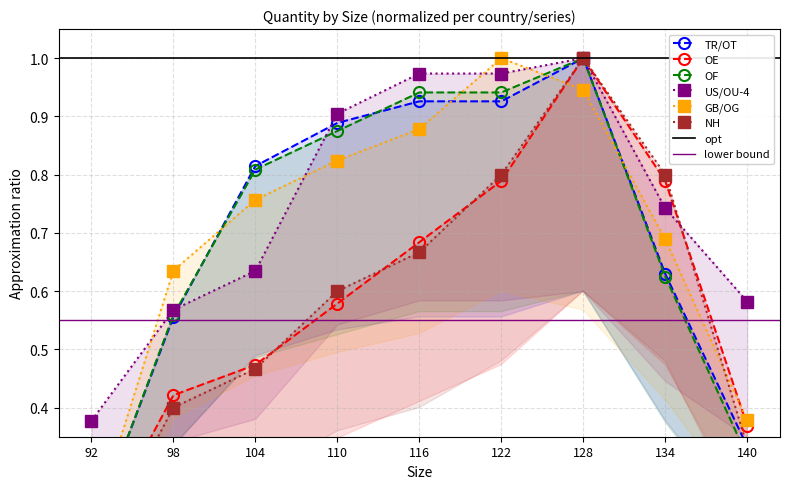

What is the average value of the OE series?

0.6